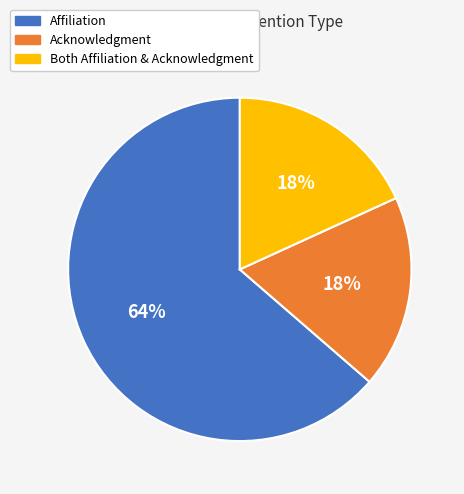

Do Acknowledgment and Affiliation together represent more than half of the pie?

Yes